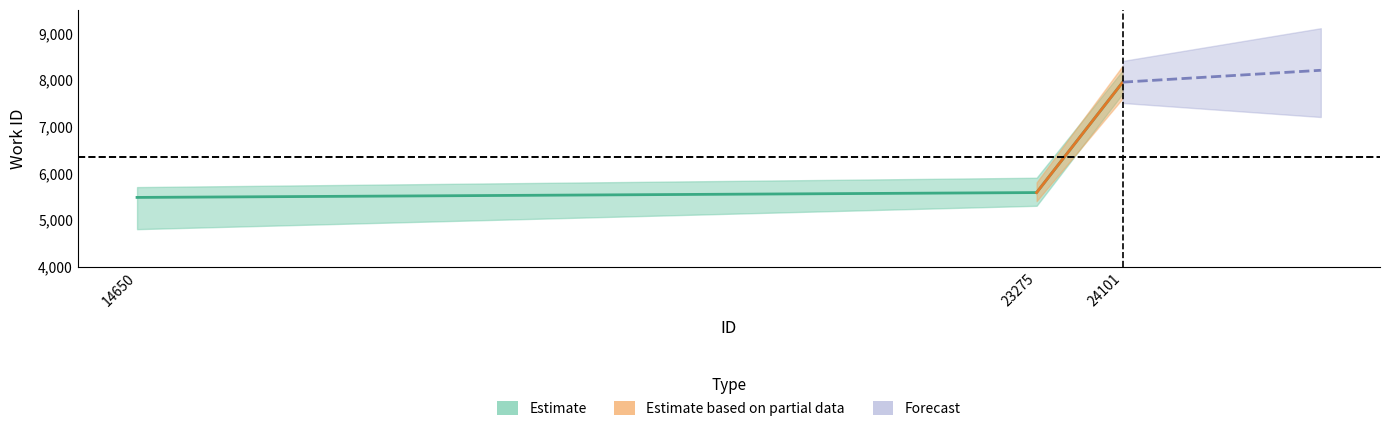

List the labels in order of value, smallest first.

14650, 23275, 24101